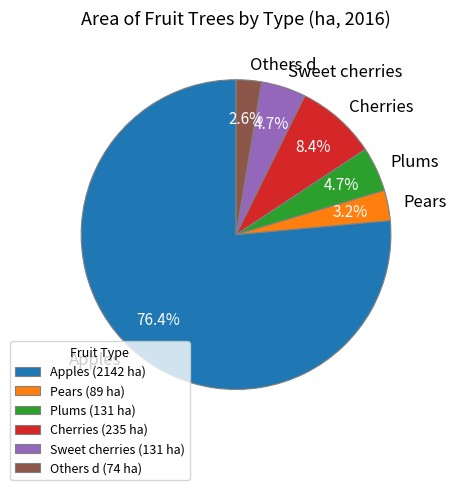

What portion of the pie excludes Others d?

97.4%